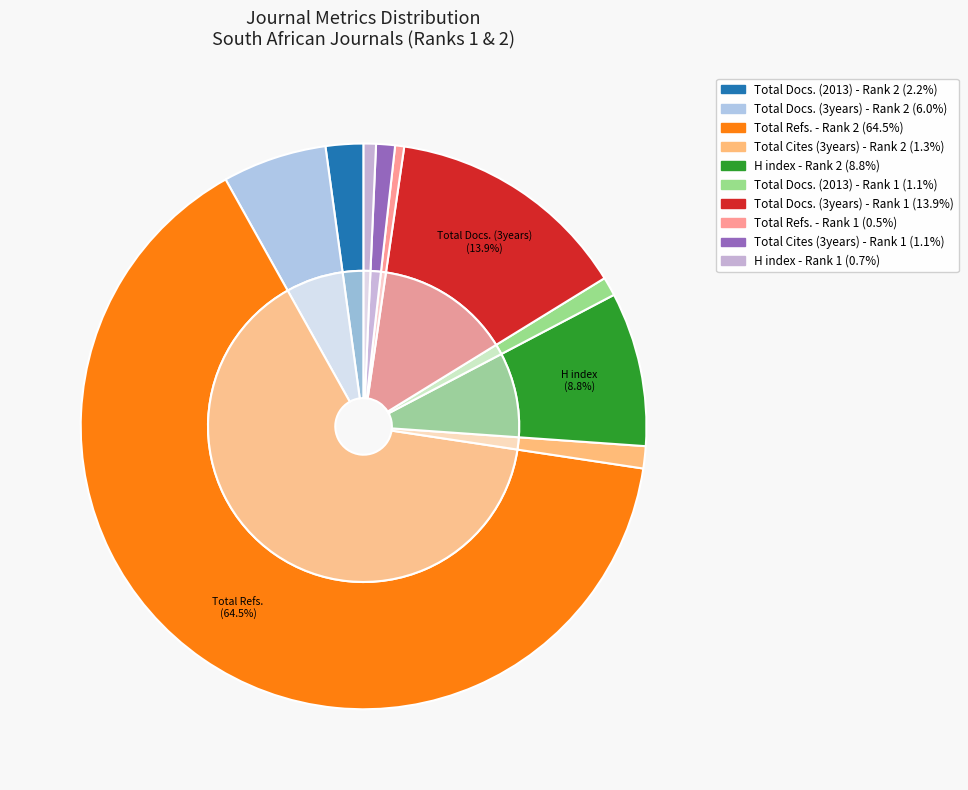

The H index - Rank 1 slice represents 11% of the pie. True or false?

False